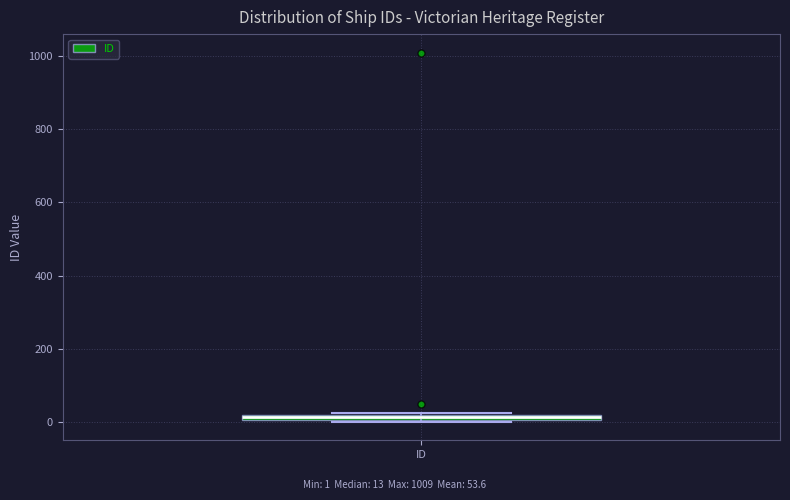

Where is the lower edge of the box for ID on the y-axis? The values are not printed on the chart, so give them approximately, as read against the axis.

0